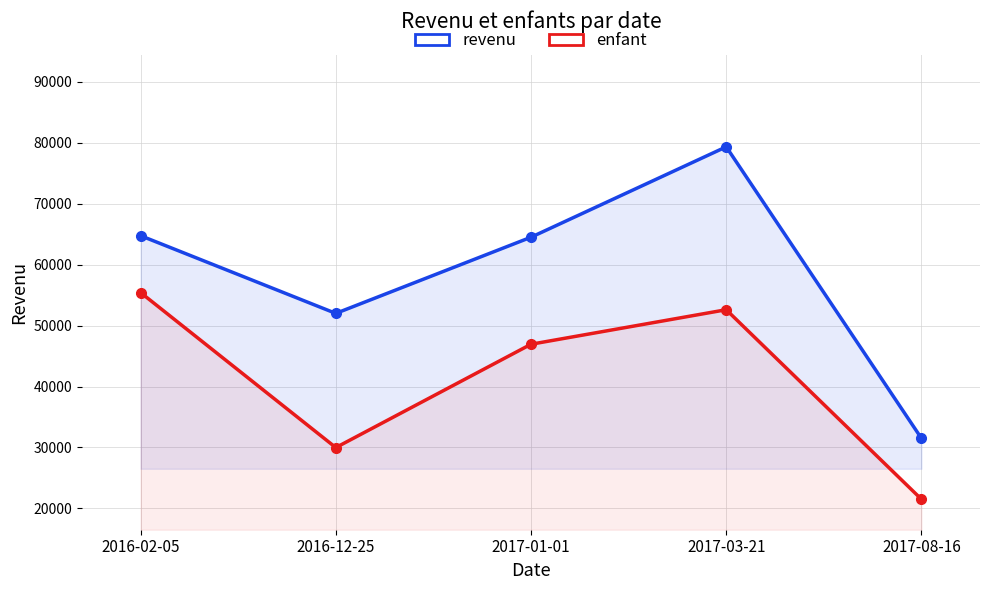

At which label does enfant reach its peak?

2016-02-05